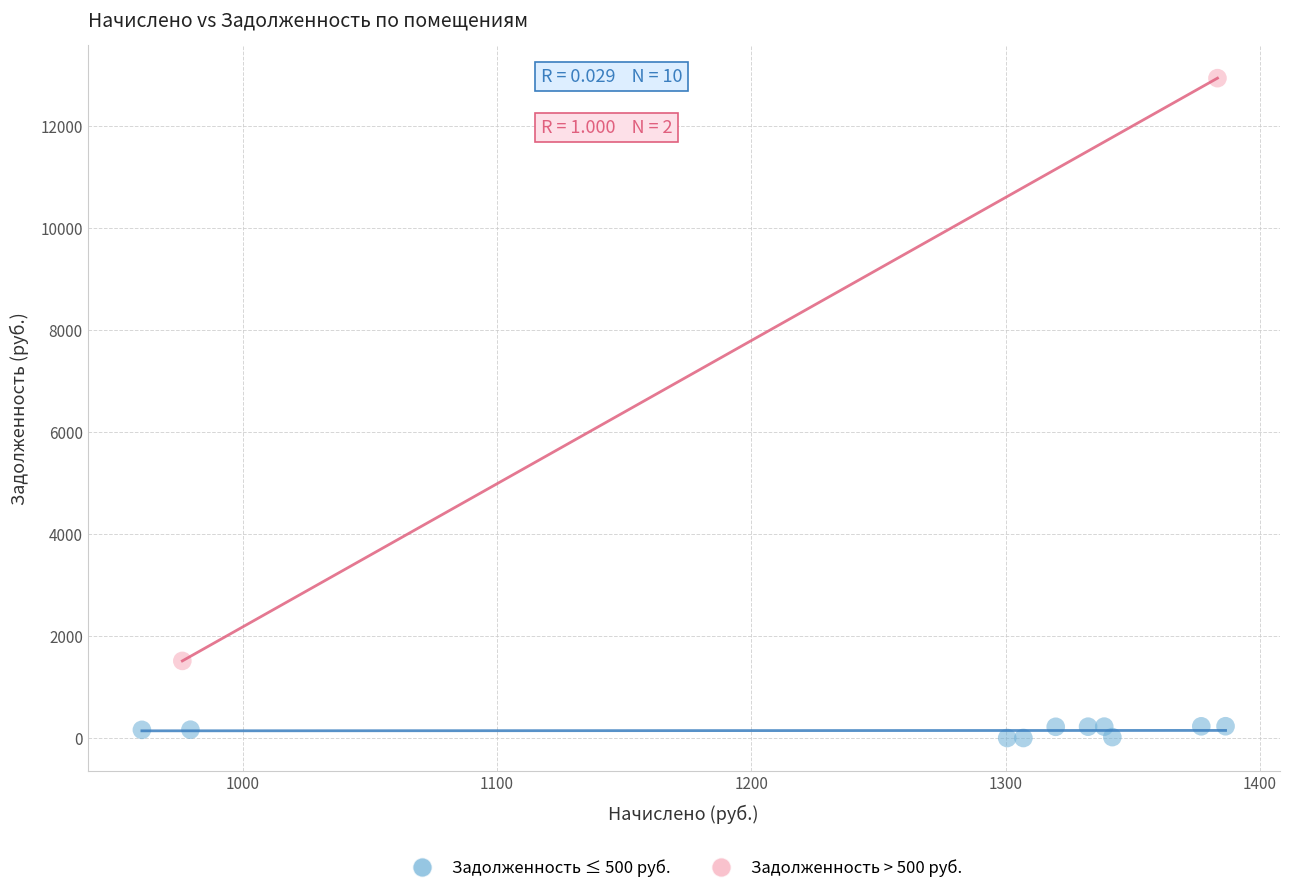

What are all the series names shown in the legend?

Задолженность ≤ 500 руб., Задолженность > 500 руб.